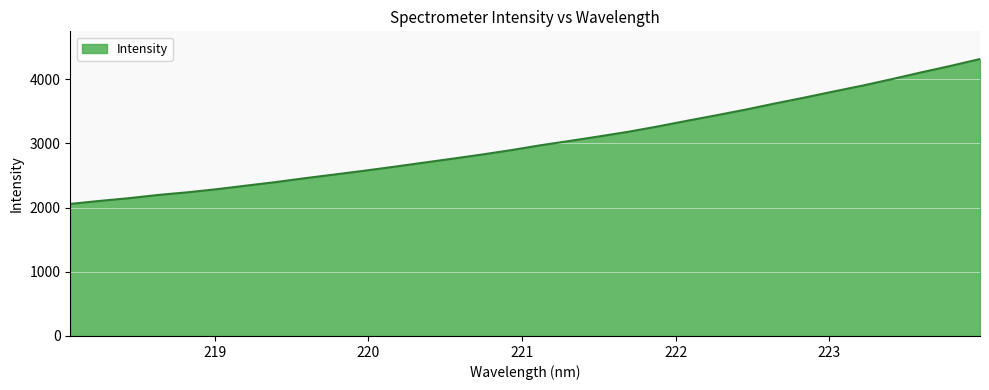

What is the difference between the maximum and minimum values?

2257.5